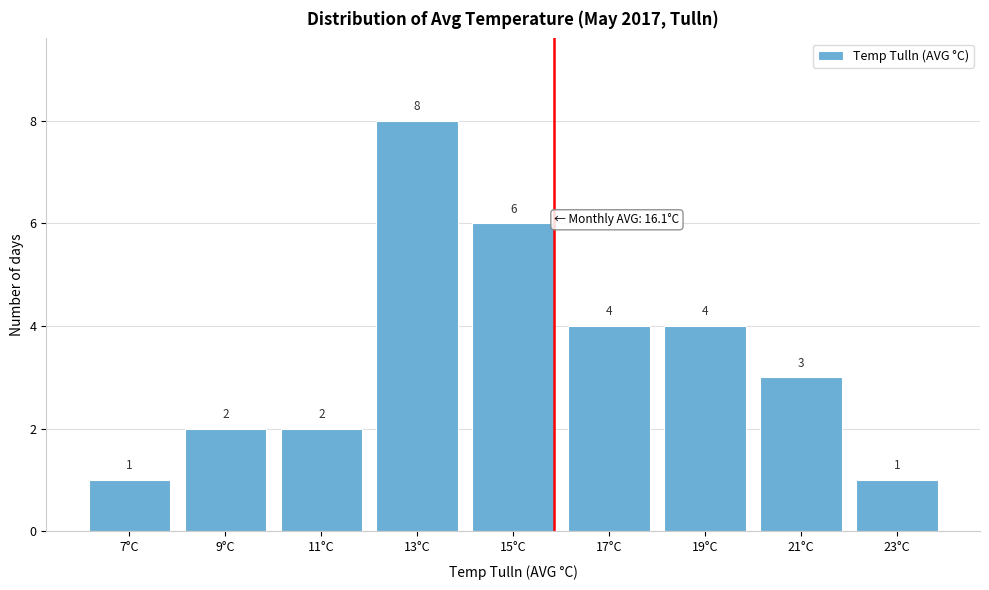

Reading left to right, what are all the values shown in this chart?

1	2	2	8	6	4	4	3	1